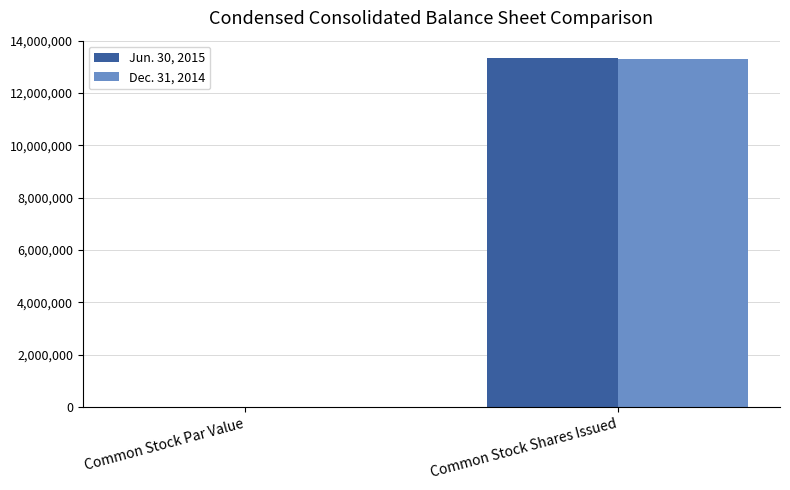

At which category is the sum across all series the highest?

Common Stock Shares Issued